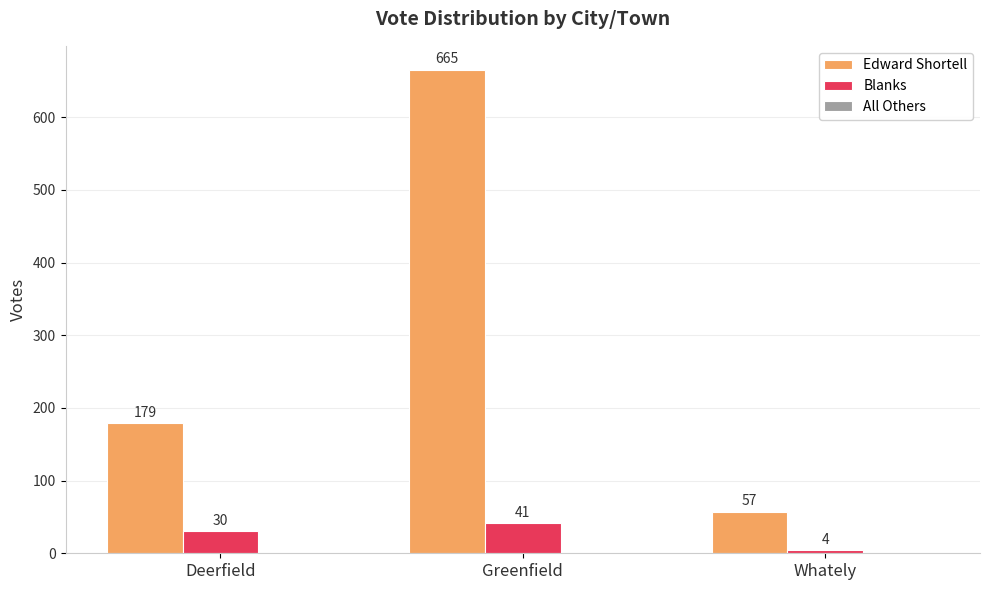

What is the total value across all series at Whately?

61